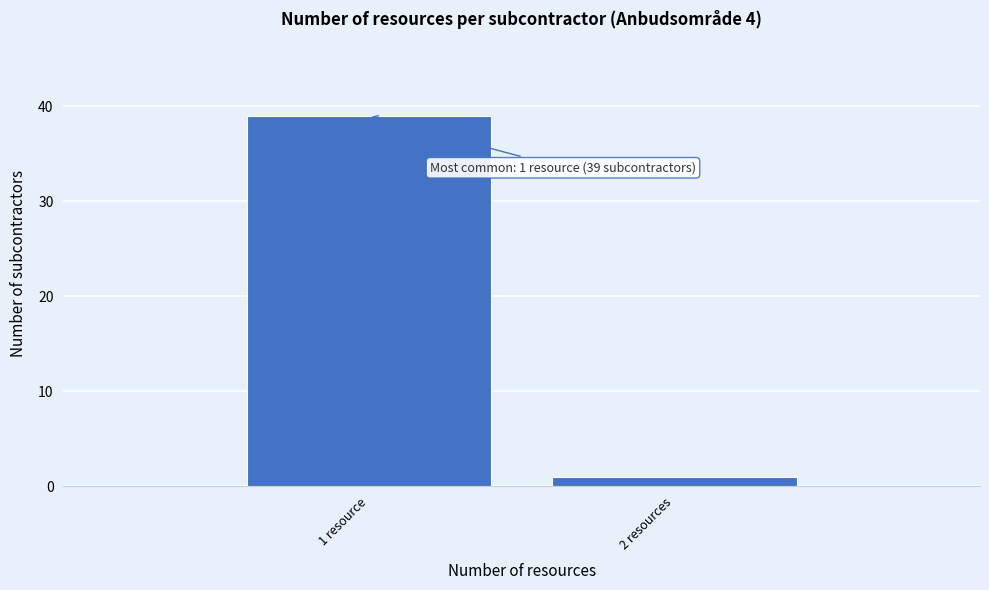

Reading left to right, extract all data points from this chart.

1 resource=39	2 resources=1